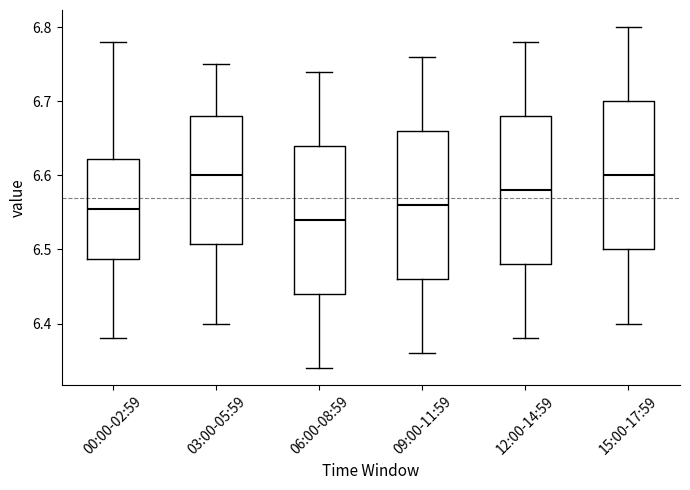

Where is the lower edge of the box for 09:00-11:59 on the y-axis? The values are not printed on the chart, so give them approximately, as read against the axis.

6.46